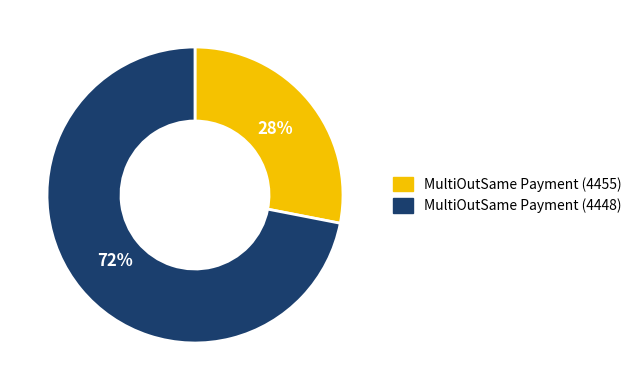

What is the ratio of the value at MultiOutSame Payment (4448) to the value at MultiOutSame Payment (4455)?

2.6